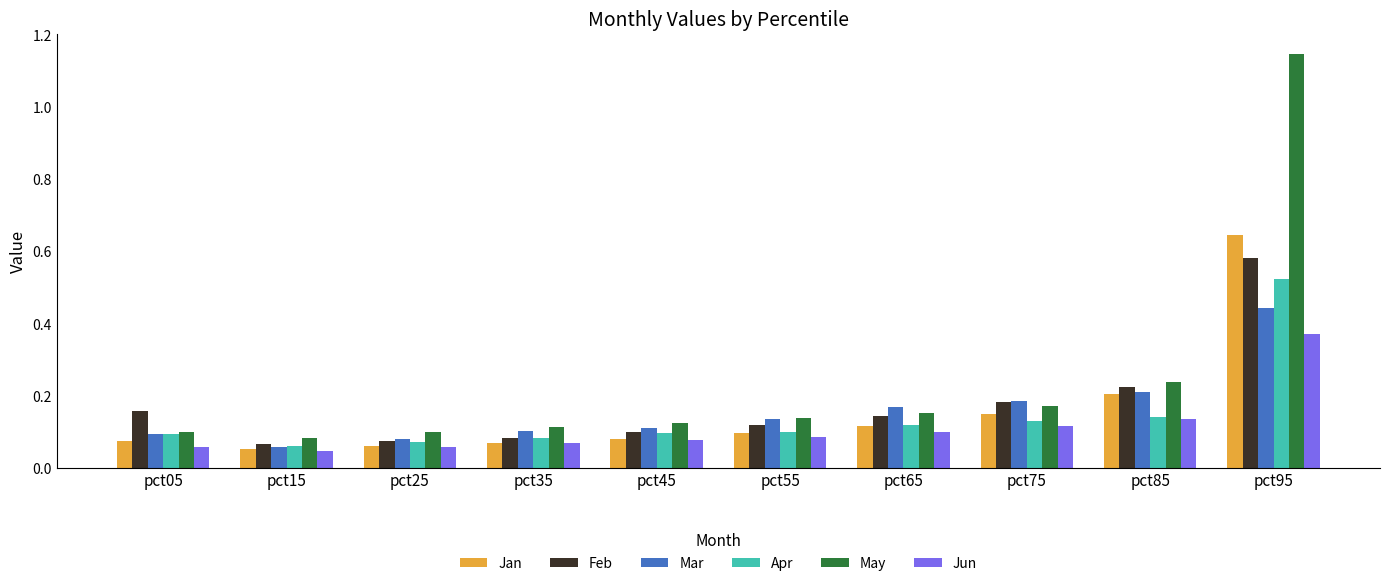

Is it true that Mar equals 0.2 at pct55?

False